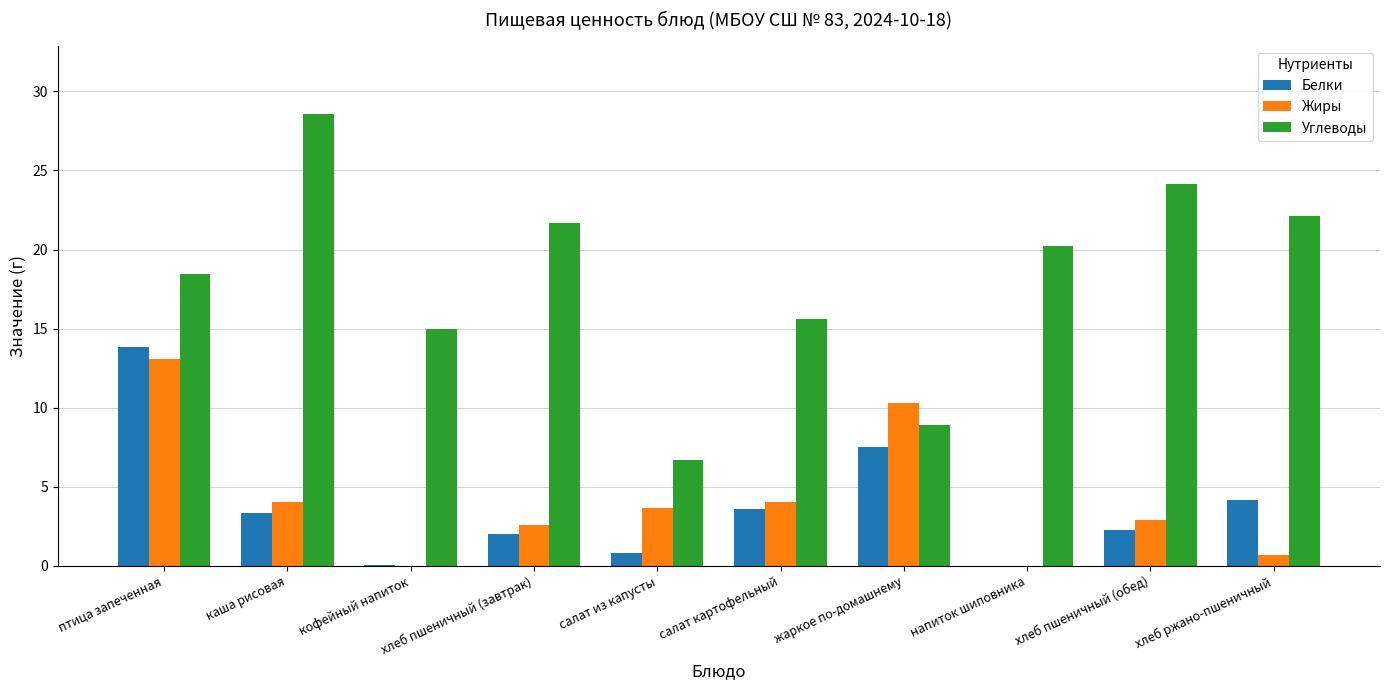

The Жиры series shows 0.7 at хлеб ржано-пшеничный. True or false?

True